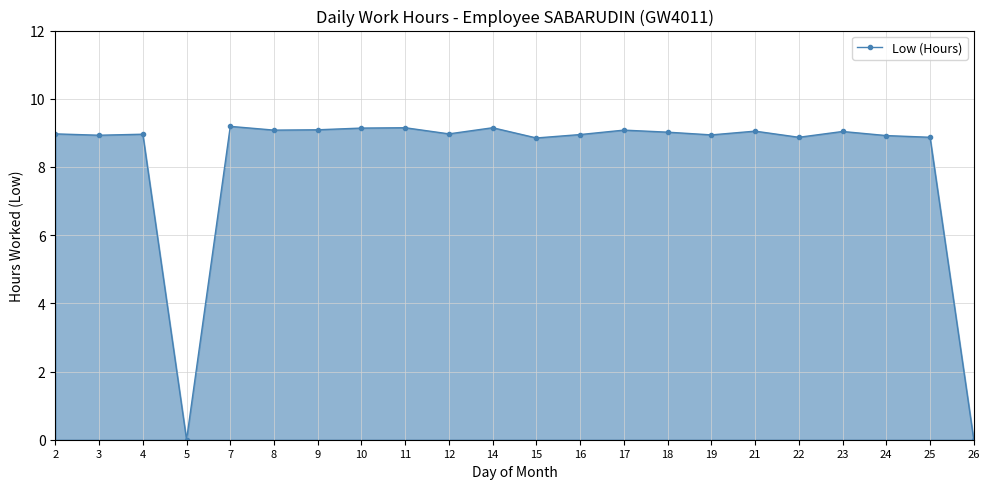

True or false: the data shows 3.2 at 9.

False